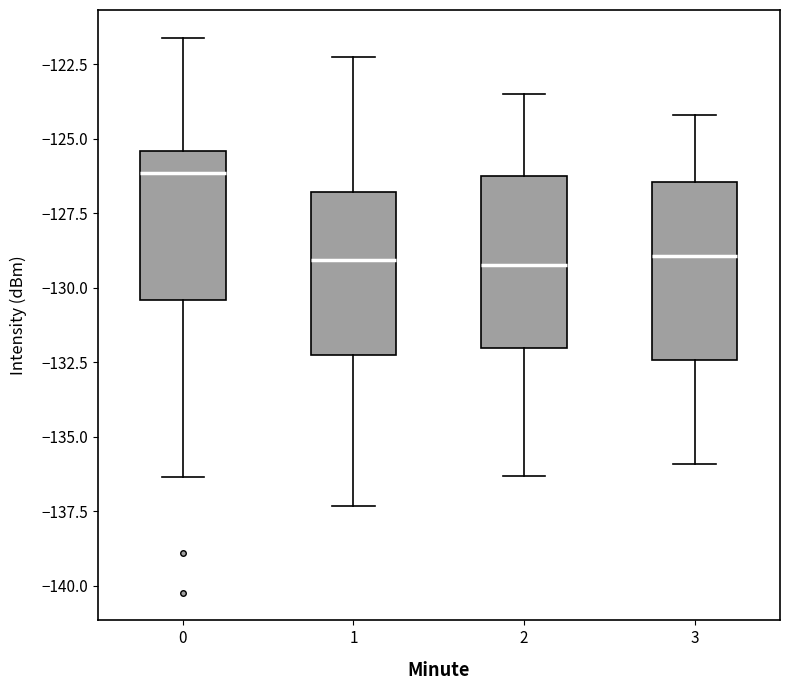

Reading left to right, transcribe this box plot: for each box, give where its median line is, the range the box spans, and where its two whiskers end, as read against the y-axis. The values are not printed on the chart, so give them approximately, as read against the axis.

0: median -126.0, box -130.5 to -125.5, whiskers -136.5 to -121.5
1: median -129.0, box -132.0 to -127.0, whiskers -137.5 to -122.5
2: median -129.0, box -132.0 to -126.0, whiskers -136.5 to -123.5
3: median -129.0, box -132.5 to -126.5, whiskers -136.0 to -124.0